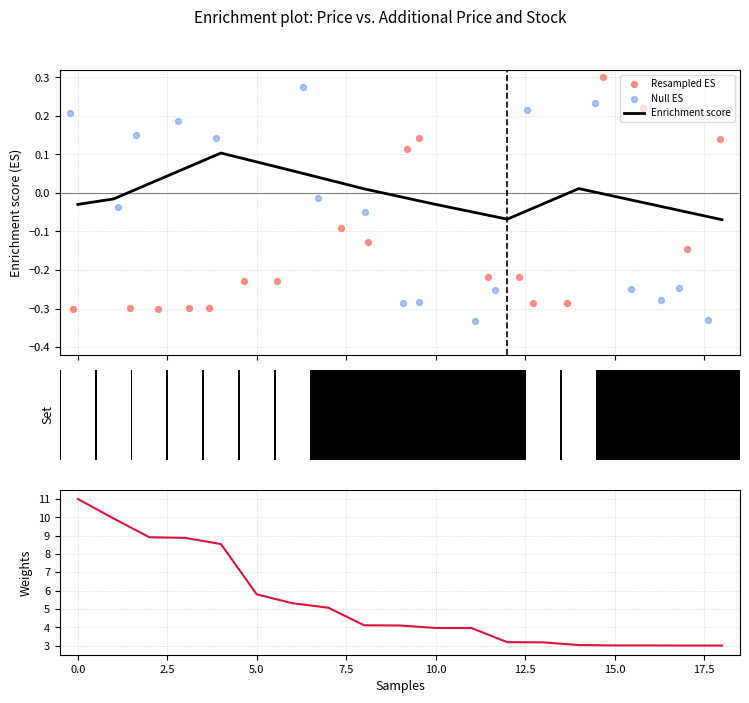

Is the value of Null ES at 12.5 greater than the value of Weights at 20.0?

No